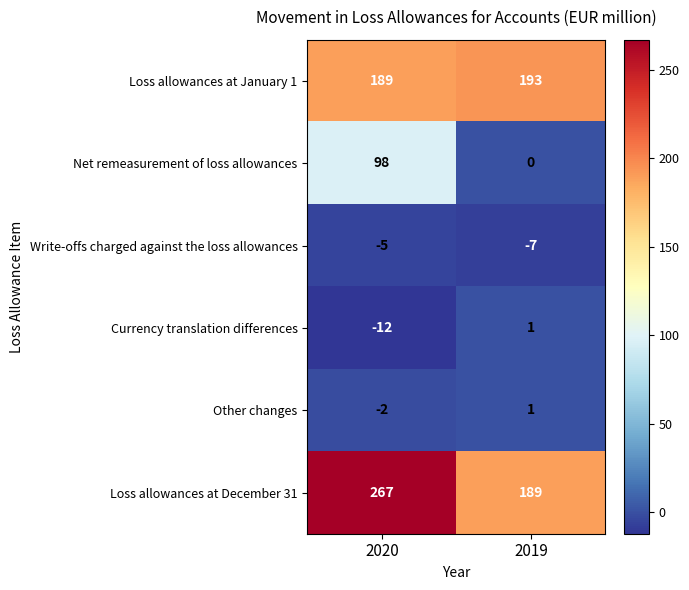

The Write-offs charged against the loss allowances series shows -9 at 2020. True or false?

False